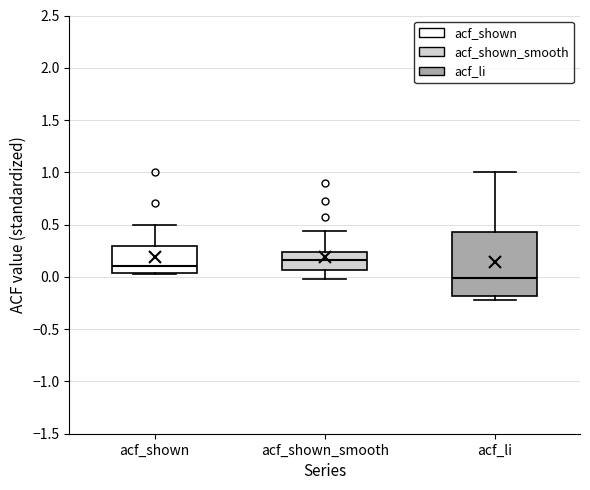

Comparing the boxes themselves (not the whiskers), which one is the tallest?

acf_li